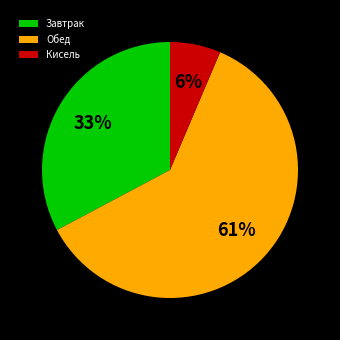

The Кисель slice represents 6% of the pie. True or false?

True